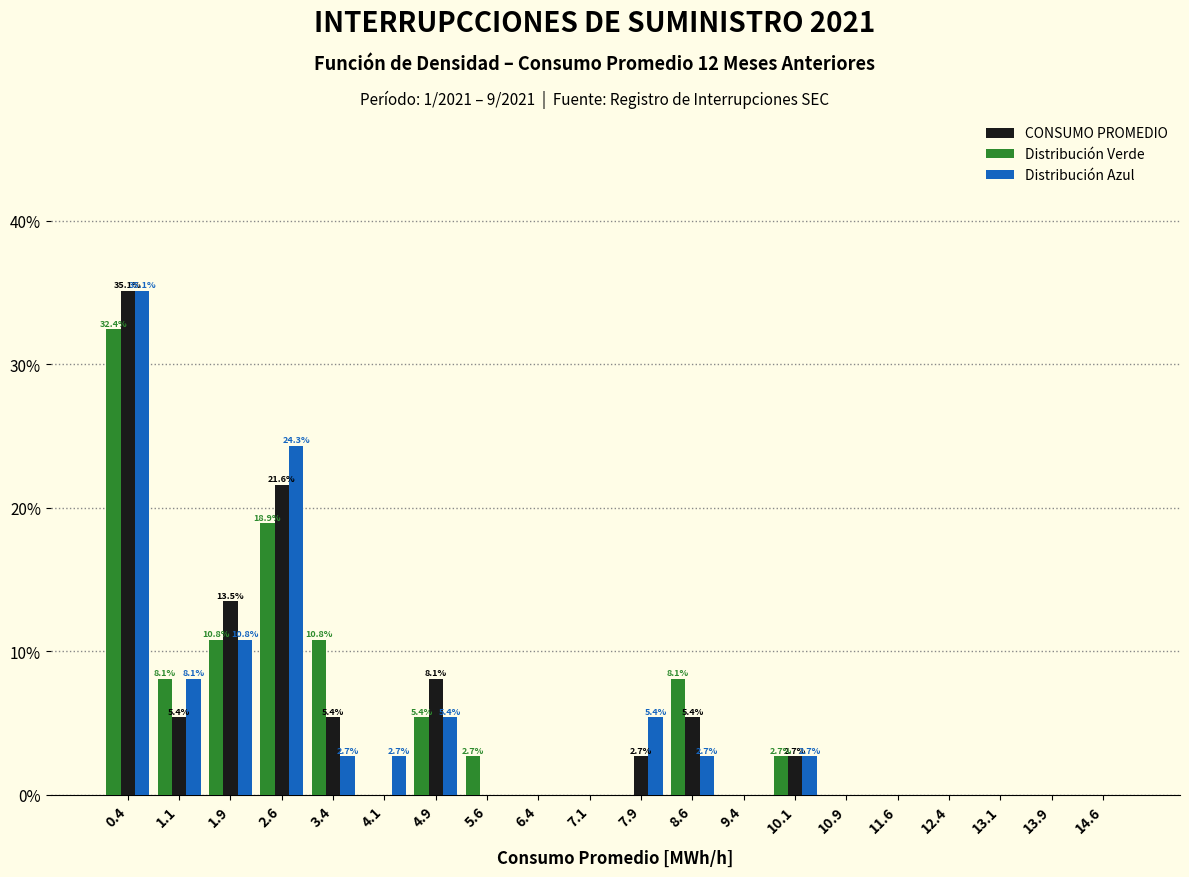

In the Distribución Azul series, which range on the x-axis has the tallest bar?

0.00 to 0.75